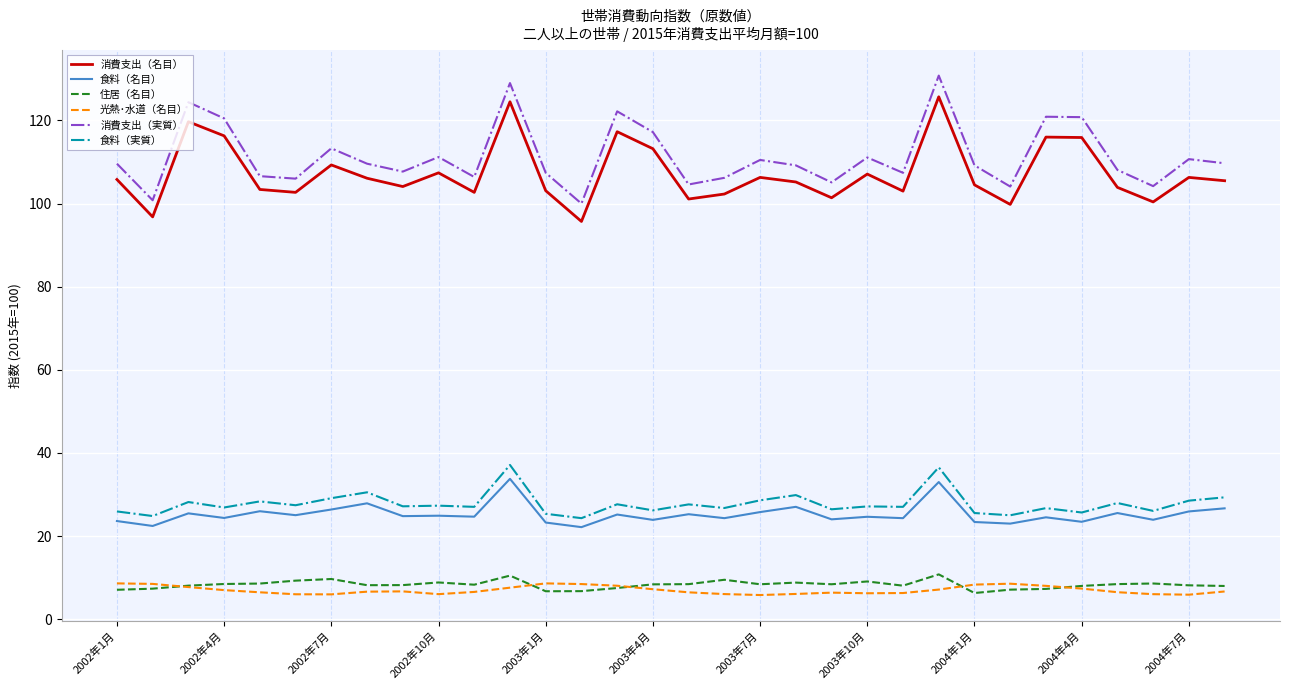

Which series has the largest range (max minus min)?

消費支出（実質）